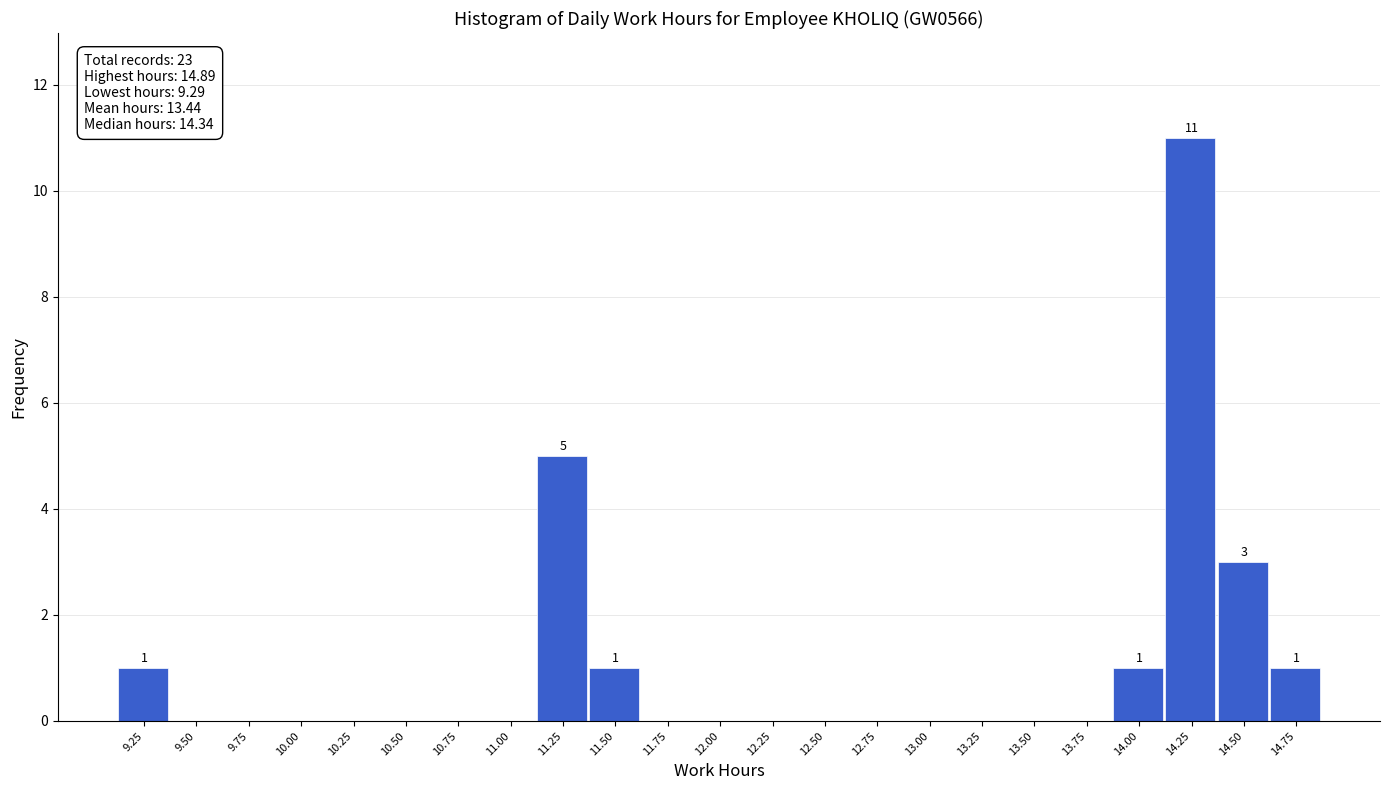

Reading right to left, list all the values displayed in this chart.

14.75=1	14.50=3	14.25=11	14.00=1	13.75=0	13.50=0	13.25=0	13.00=0	12.75=0	12.50=0	12.25=0	12.00=0	11.75=0	11.50=1	11.25=5	11.00=0	10.75=0	10.50=0	10.25=0	10.00=0	9.75=0	9.50=0	9.25=1